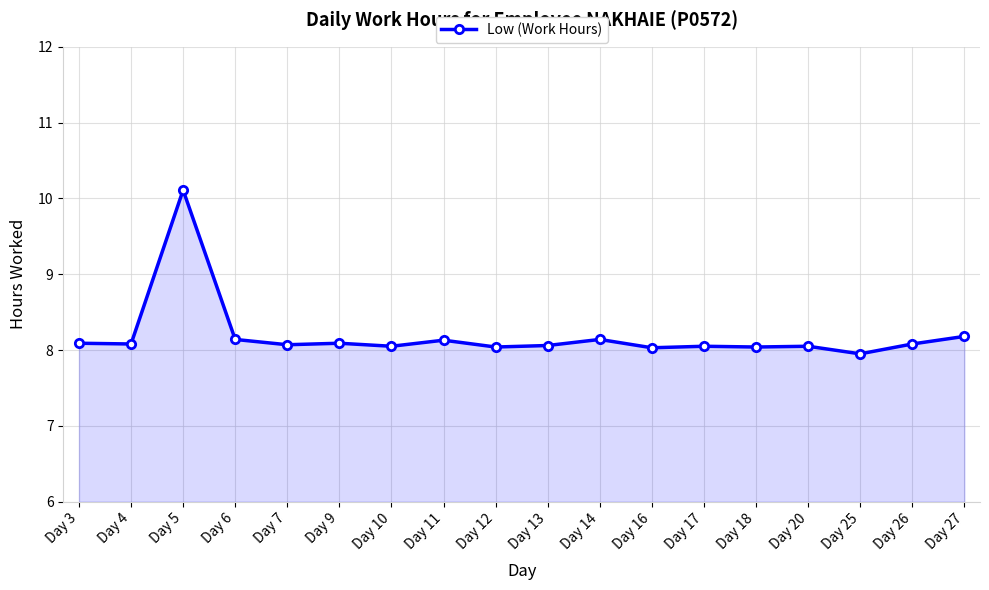

What is the sum of the values at Day 4 and Day 16?

16.1